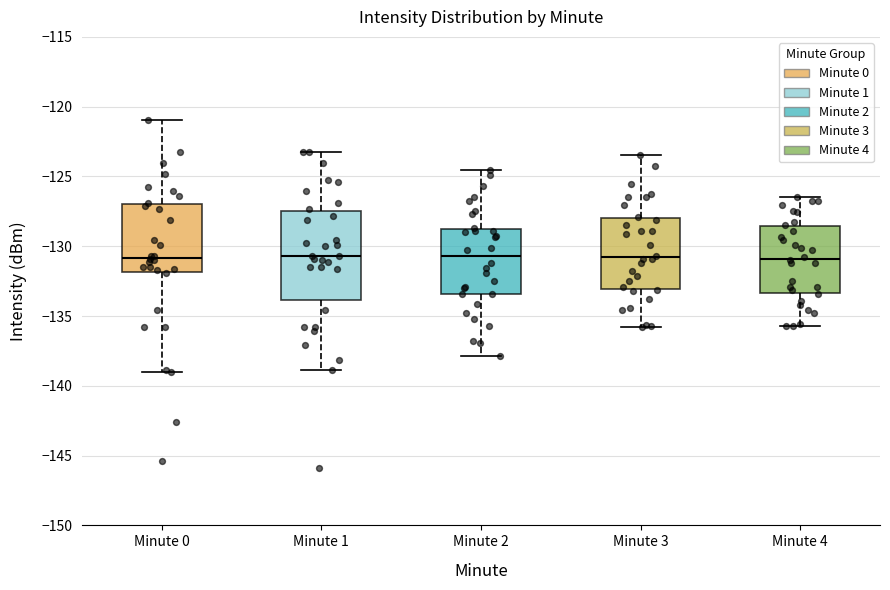

Reading left to right, transcribe this box plot: for each box, give where its median line is, the range the box spans, and where its two whiskers end, as read against the y-axis. The values are not printed on the chart, so give them approximately, as read against the axis.

Minute 0: median -131.0, box -132.0 to -127.0, whiskers -139.0 to -121.0
Minute 1: median -130.5, box -134.0 to -127.5, whiskers -139.0 to -123.0
Minute 2: median -130.5, box -133.5 to -128.5, whiskers -138.0 to -124.5
Minute 3: median -131.0, box -133.0 to -128.0, whiskers -136.0 to -123.5
Minute 4: median -131.0, box -133.5 to -128.5, whiskers -135.5 to -126.5